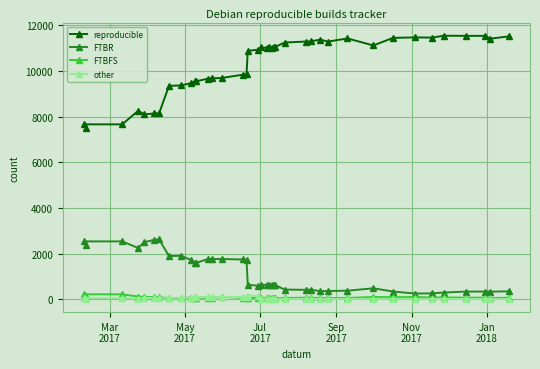

Which series has the widest spread of values?

reproducible